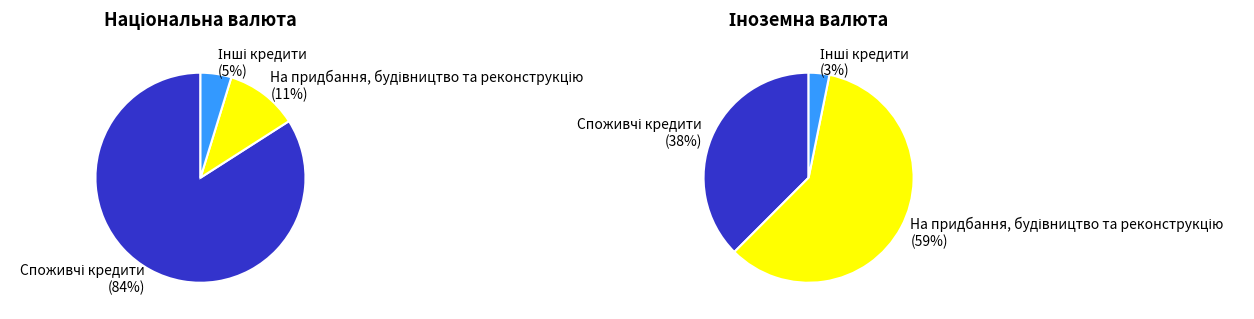

Which category has the smallest portion of the pie?

Інші кредити